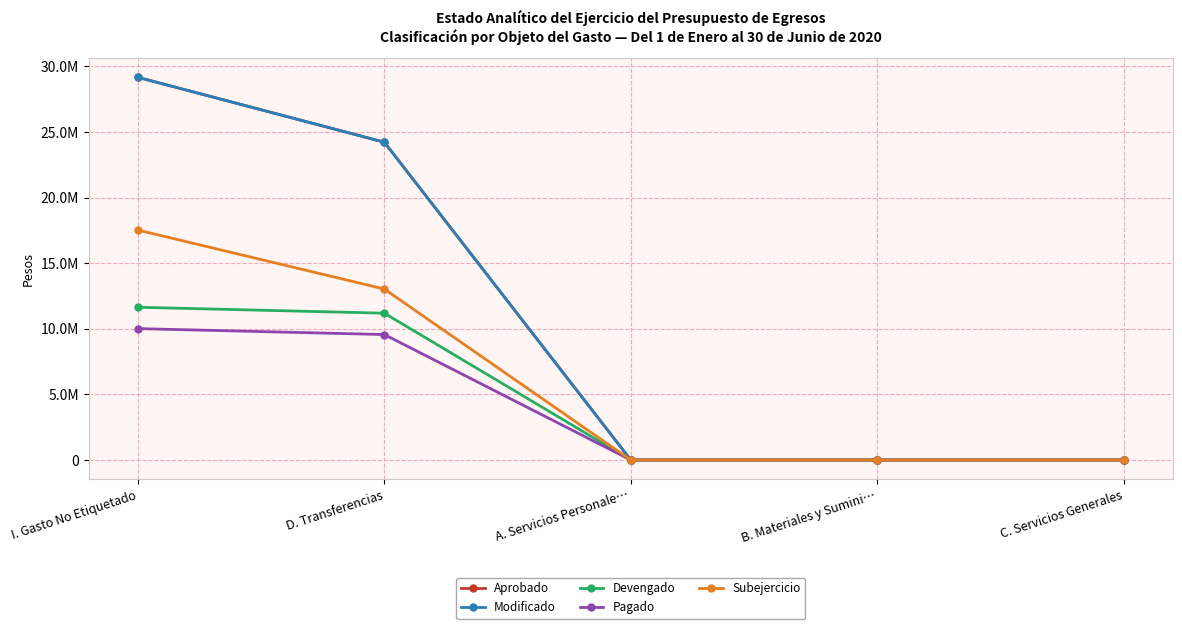

What is the label of the 3rd point from the left?

A. Servicios Personale…